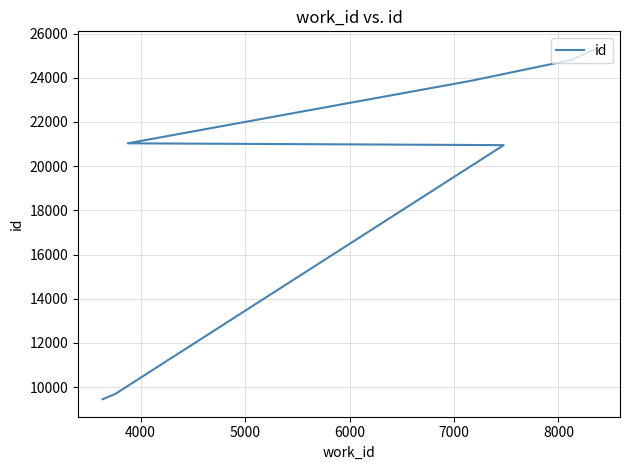

What is the difference between the maximum and minimum values?

15853